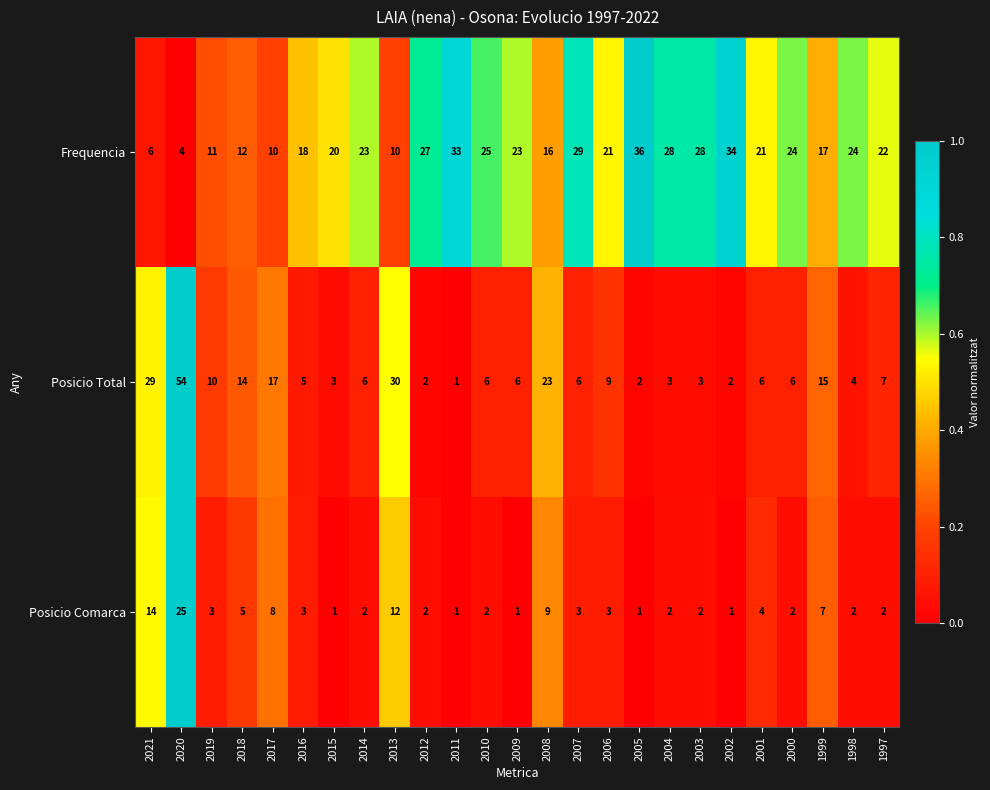

At which label does Posicio Comarca first exceed 2?

2021